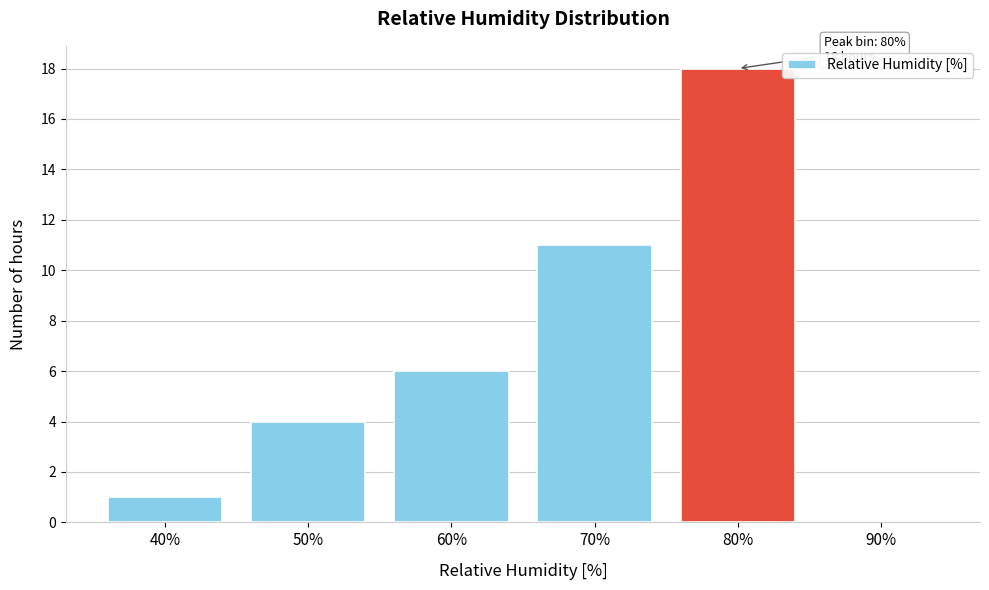

Reading left to right, list all the values displayed in this chart.

40%=1	50%=4	60%=6	70%=11	80%=18	90%=0